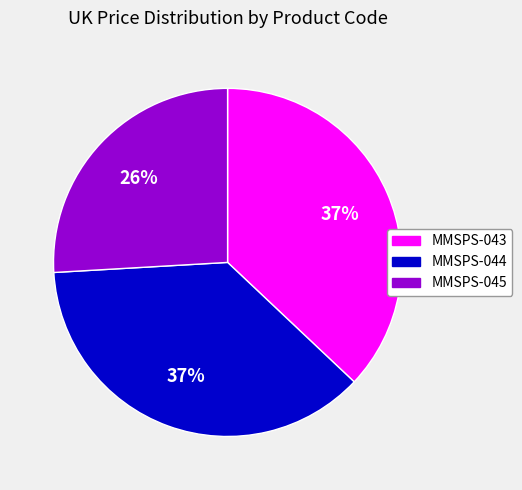

Count the number of slices in the pie.

3